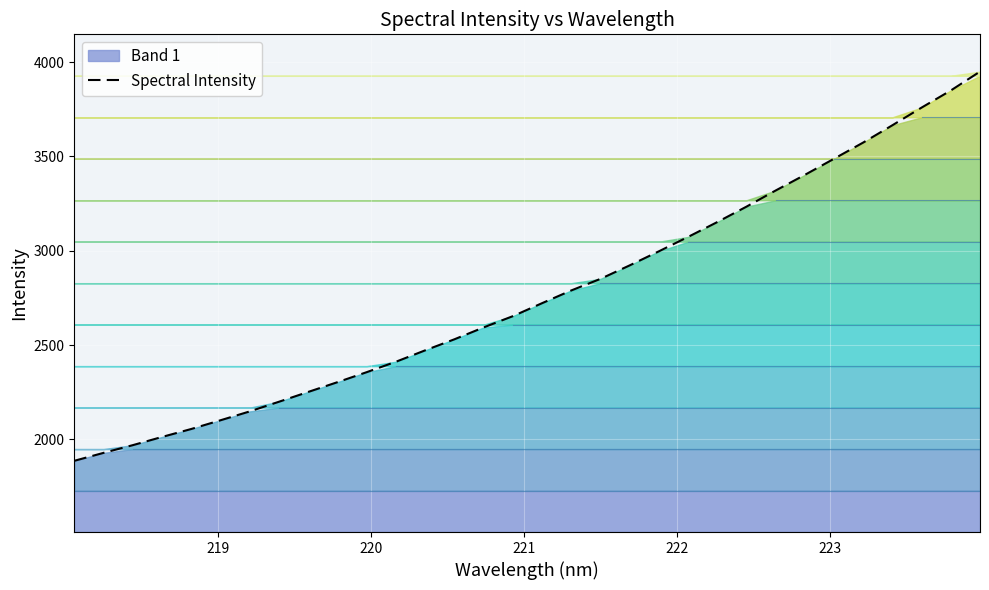

What is the difference between the maximum and minimum values?

2062.2